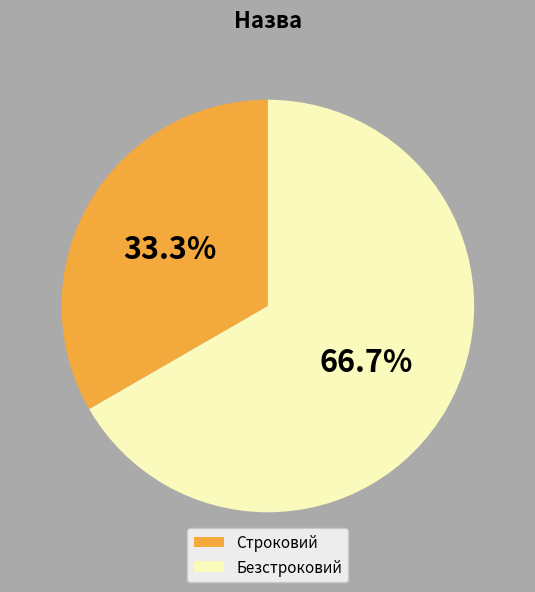

To the nearest percent, what is the combined percentage of Безстроковий and Строковий?

100%